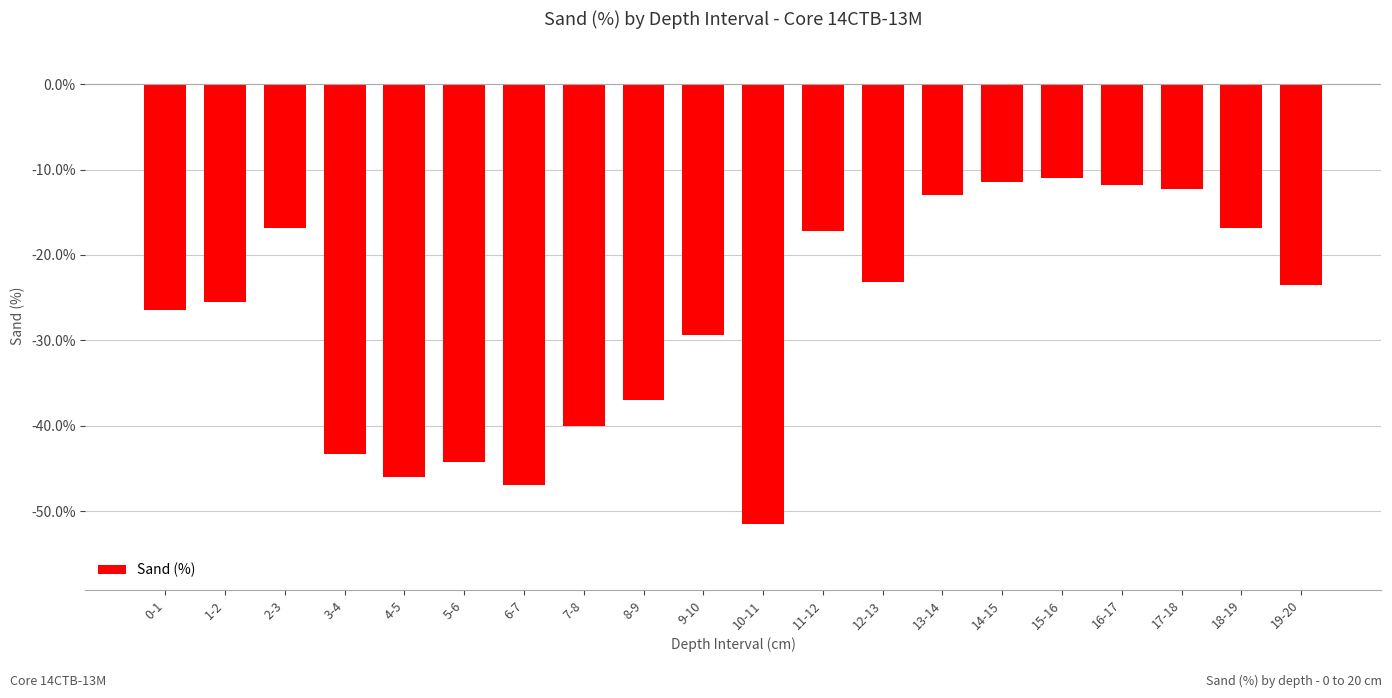

True or false: the data shows -6.6 at 14-15.

False